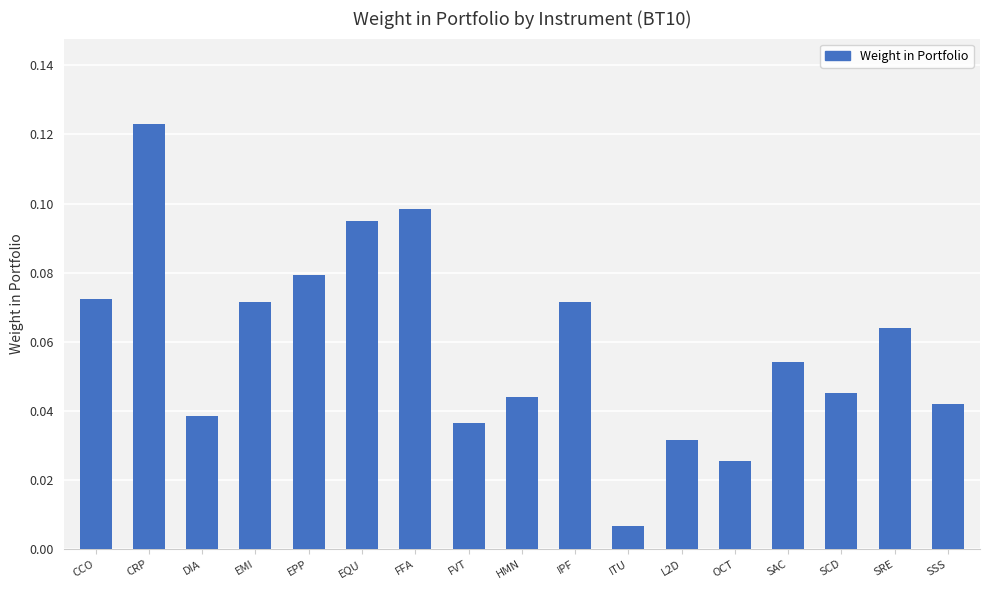

Count the number of categories in the chart.

17